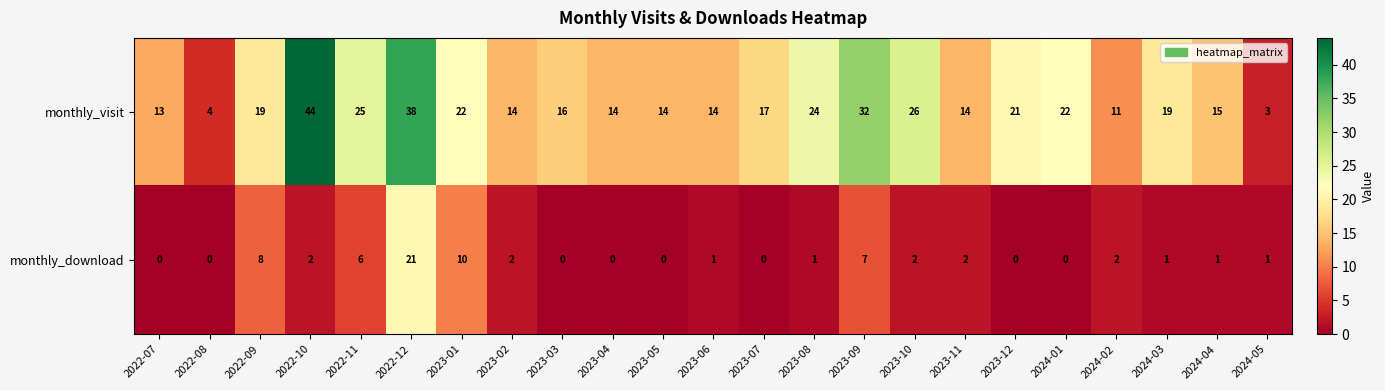

The monthly_download series shows -14 at 2023-05. True or false?

False